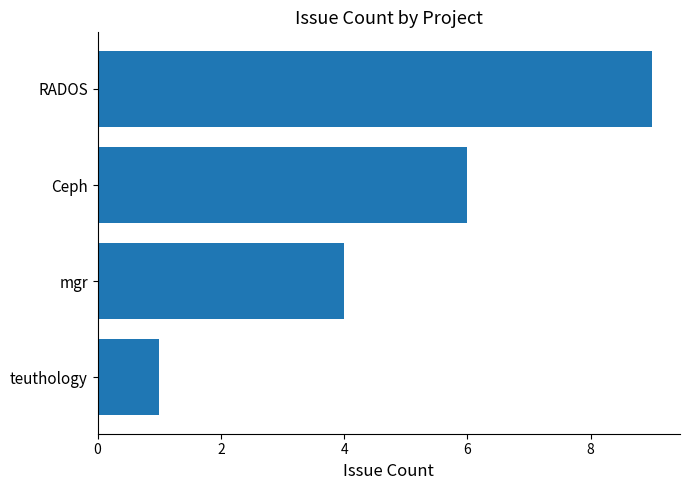

Rank the categories by value from highest to lowest.

RADOS, Ceph, mgr, teuthology